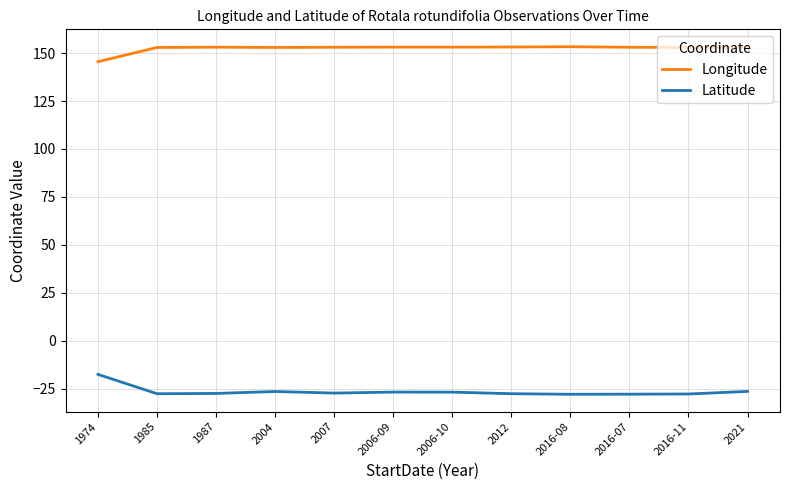

What position from the left is 2006-09?

6